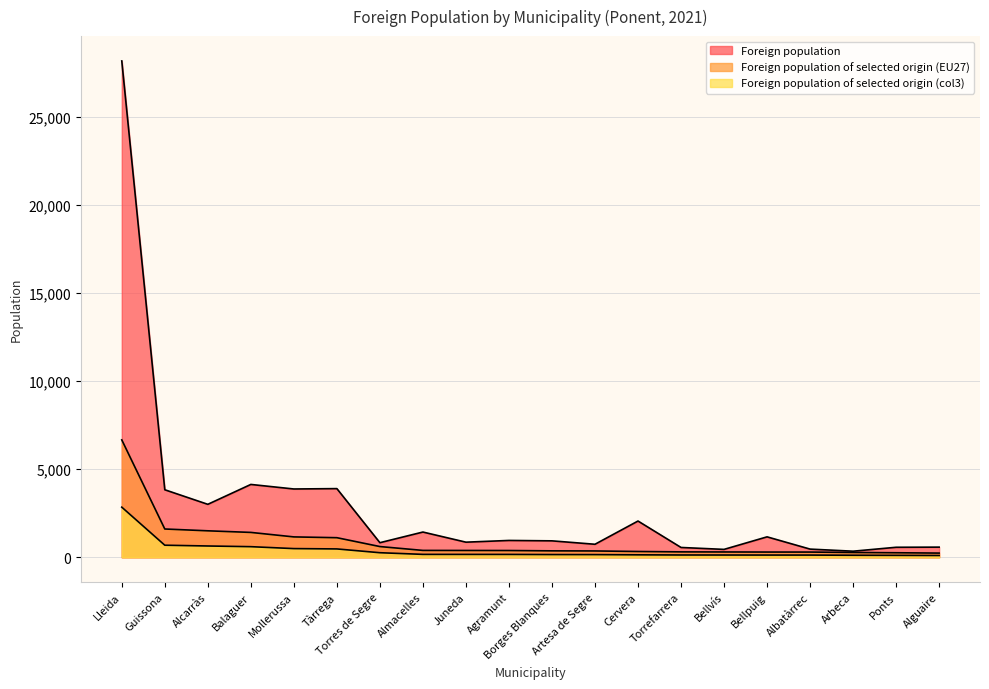

Which has a higher value, Agramunt or Torres de Segre?

Agramunt